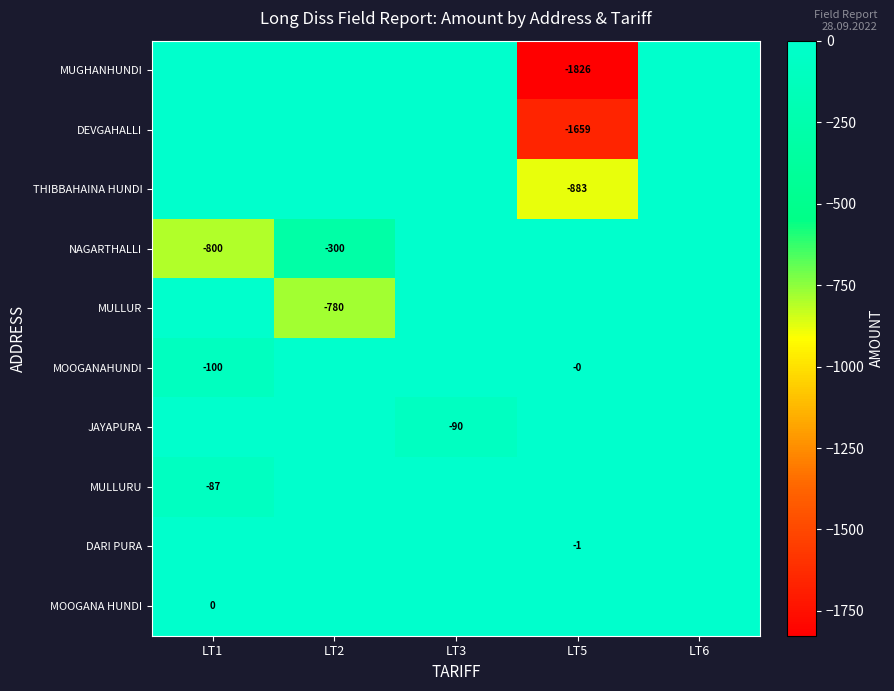

How many data points does each series have?

5